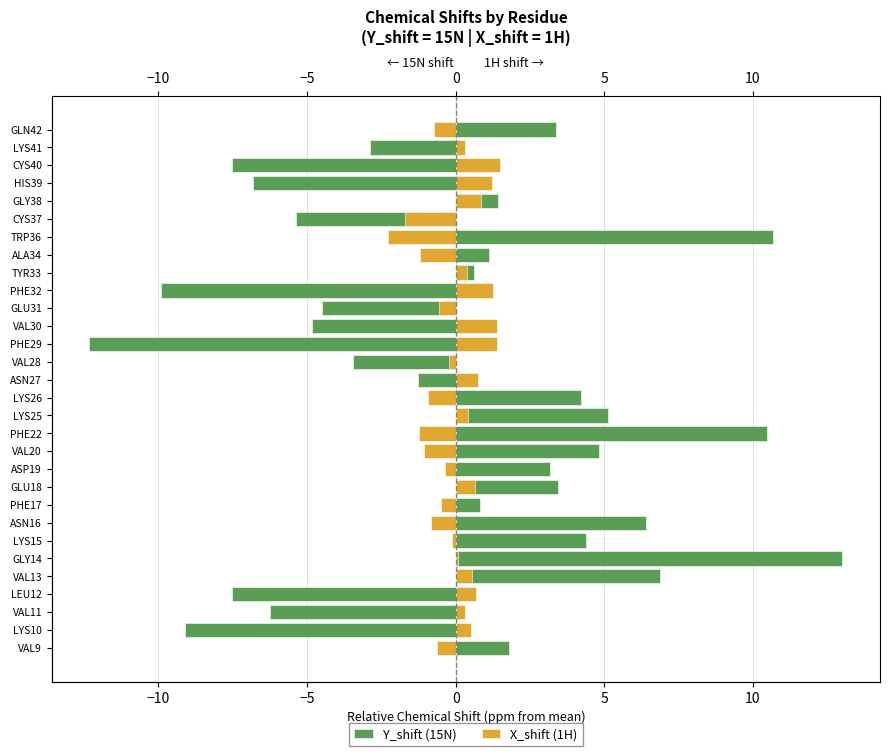

What are all the series names shown in the legend?

Y_shift (15N), X_shift (1H)